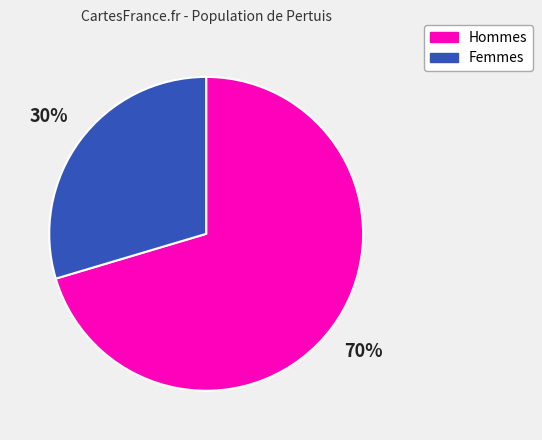

Rank the categories by value from lowest to highest.

Femmes, Hommes